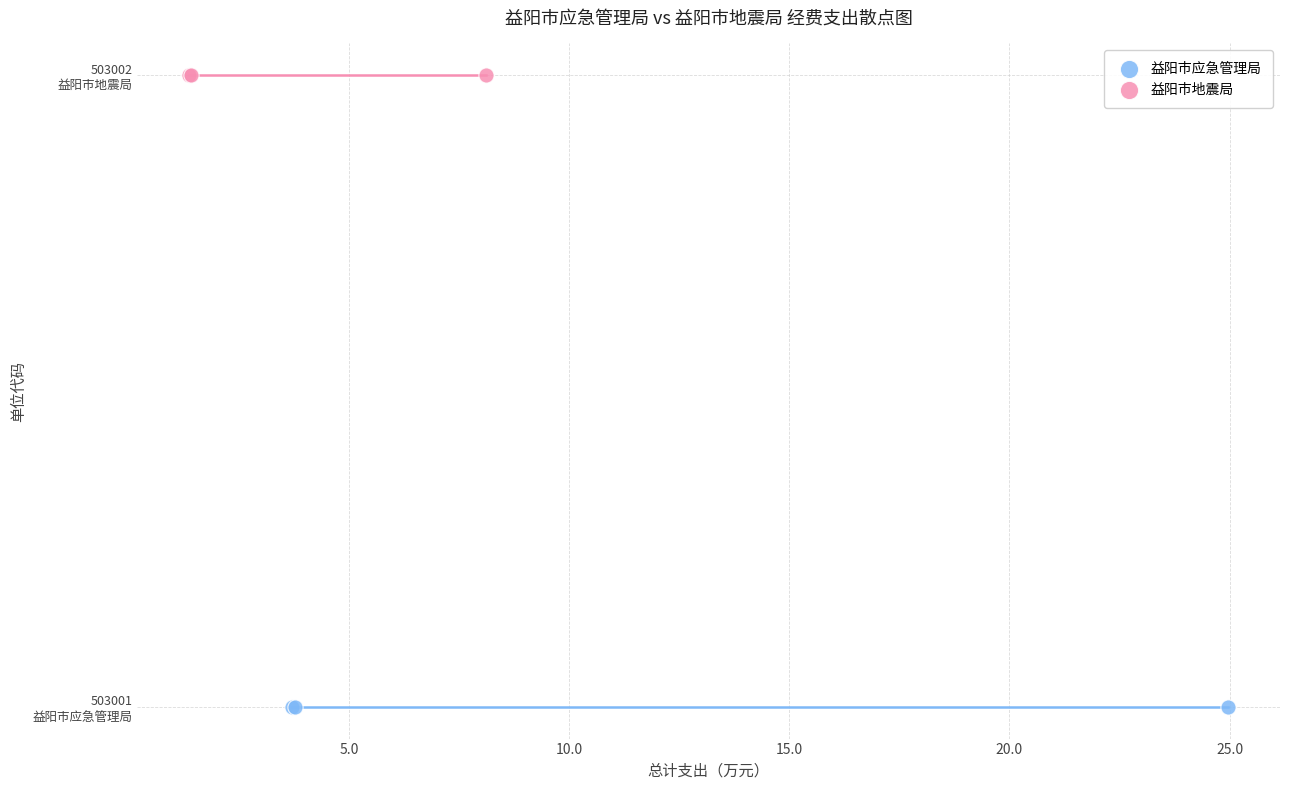

Which series reaches the minimum Y coordinate?

益阳市应急管理局